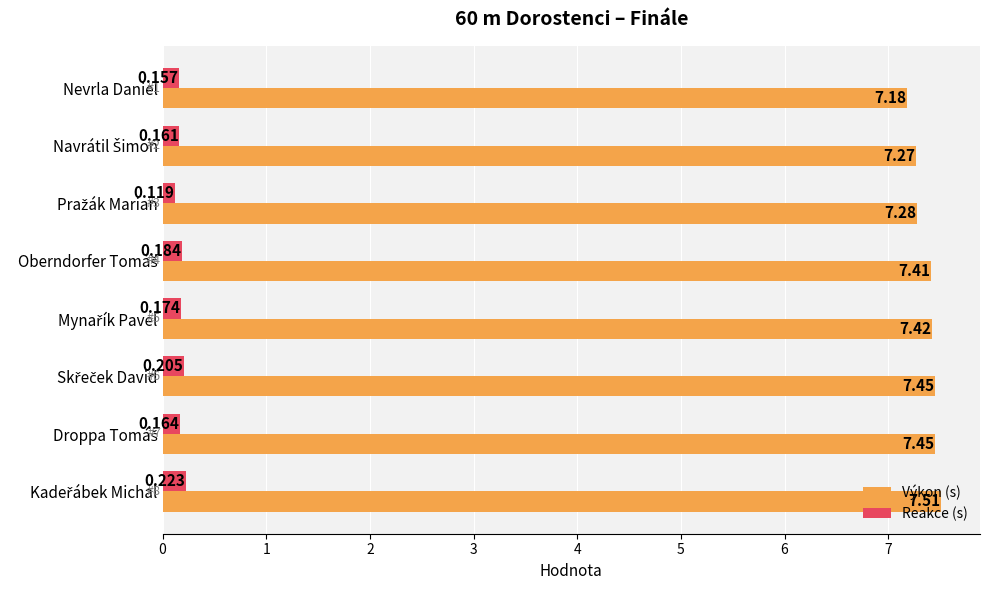

Count the Výkon (s) values in the range 7 to 8.

8